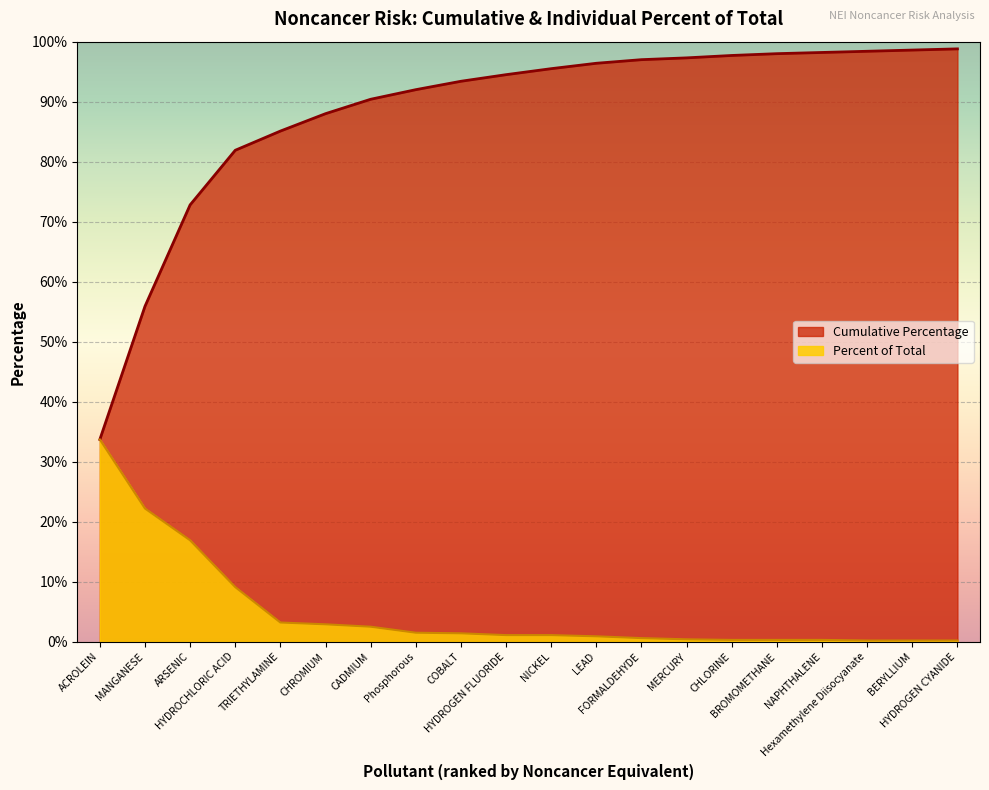

True or false: Cumulative Percentage and Percent of Total intersect in this chart.

False